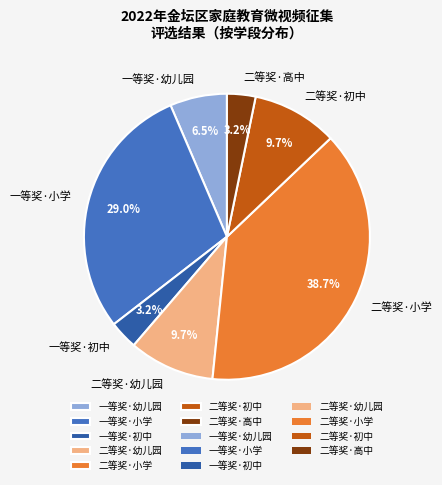

Which slice is the largest?

二等奖·小学